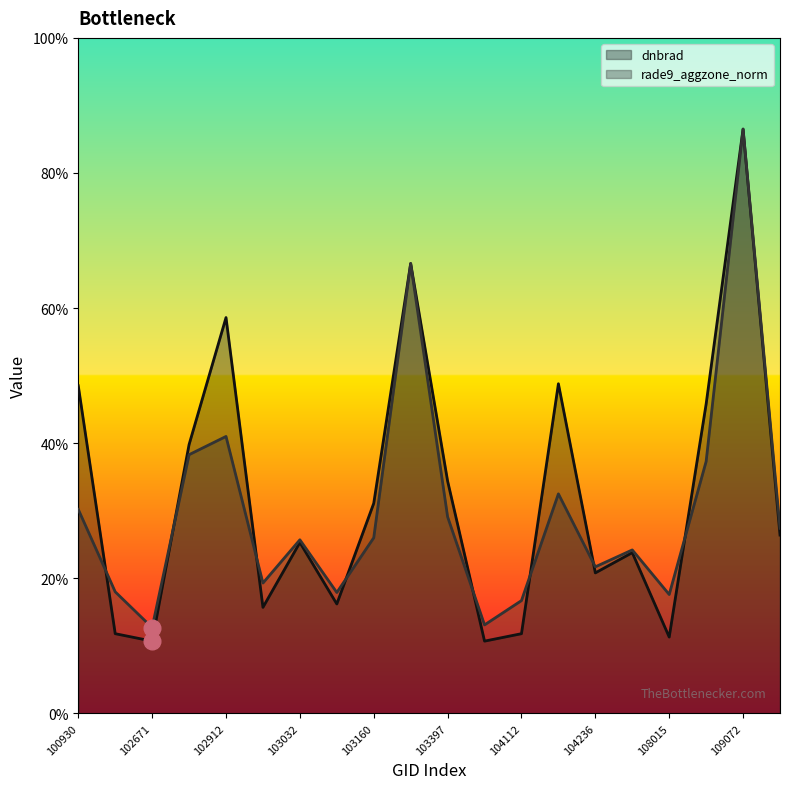

Which label corresponds to the smallest value in the chart?

102671